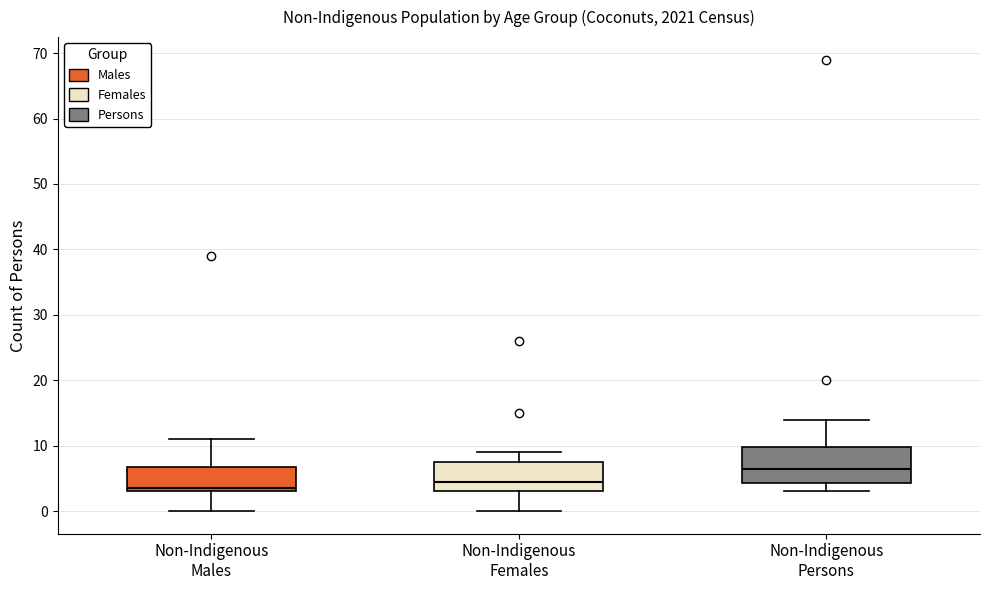

Reading left to right, read every box against the y-axis: the position of its median line, the range the box covers, and the ends of its whiskers. The values are not printed on the chart, so give them approximately, as read against the axis.

Non-Indigenous Males: median 4, box 3 to 7, whiskers 0 to 11
Non-Indigenous Females: median 5, box 3 to 8, whiskers 0 to 9
Non-Indigenous Persons: median 7, box 4 to 10, whiskers 3 to 14